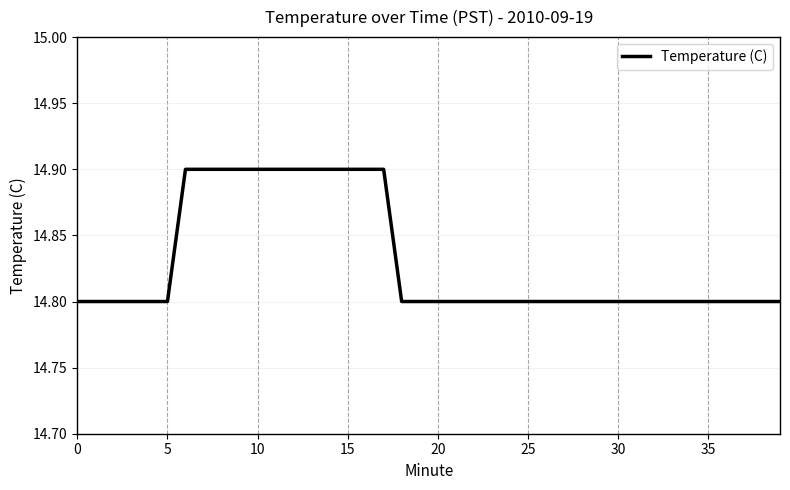

Count the number of data series in this chart.

1